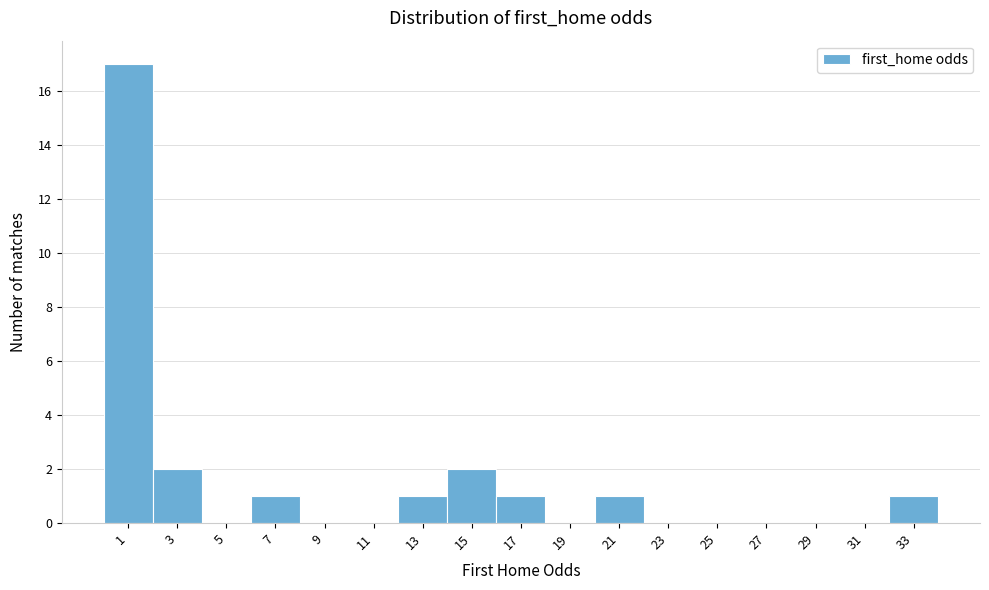

Reading left to right, what are all the values shown in this chart?

1=17	3=2	5=0	7=1	9=0	11=0	13=1	15=2	17=1	19=0	21=1	23=0	25=0	27=0	29=0	31=0	33=1